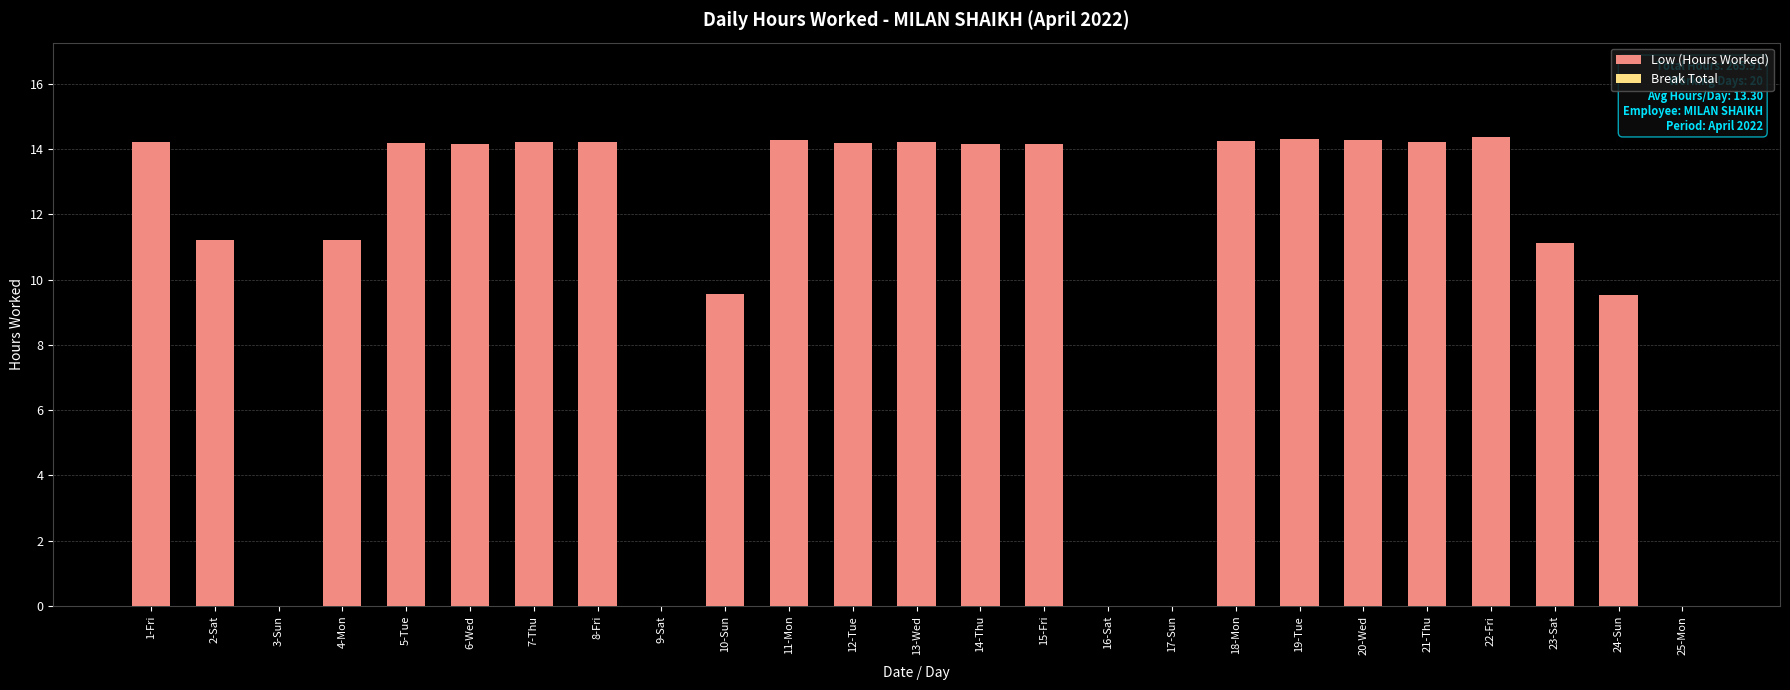

Count the number of categories in the chart.

25